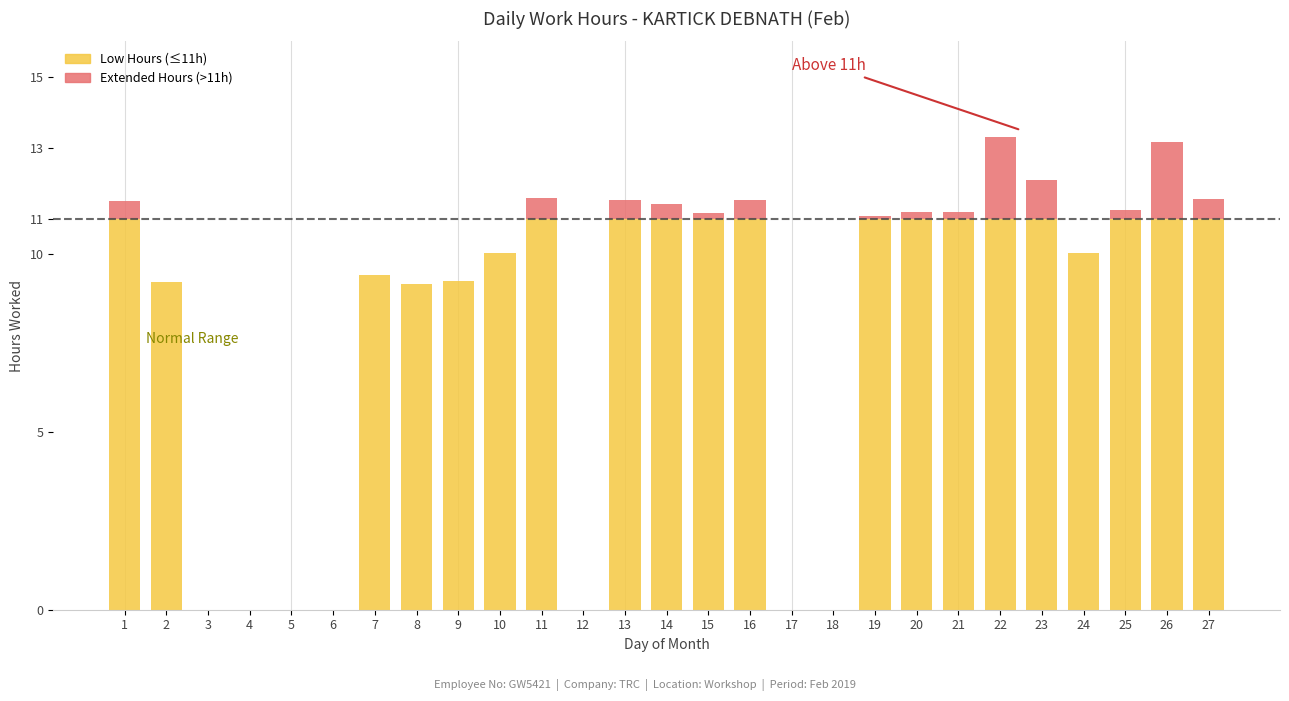

At which label is the value closest to 6?

8